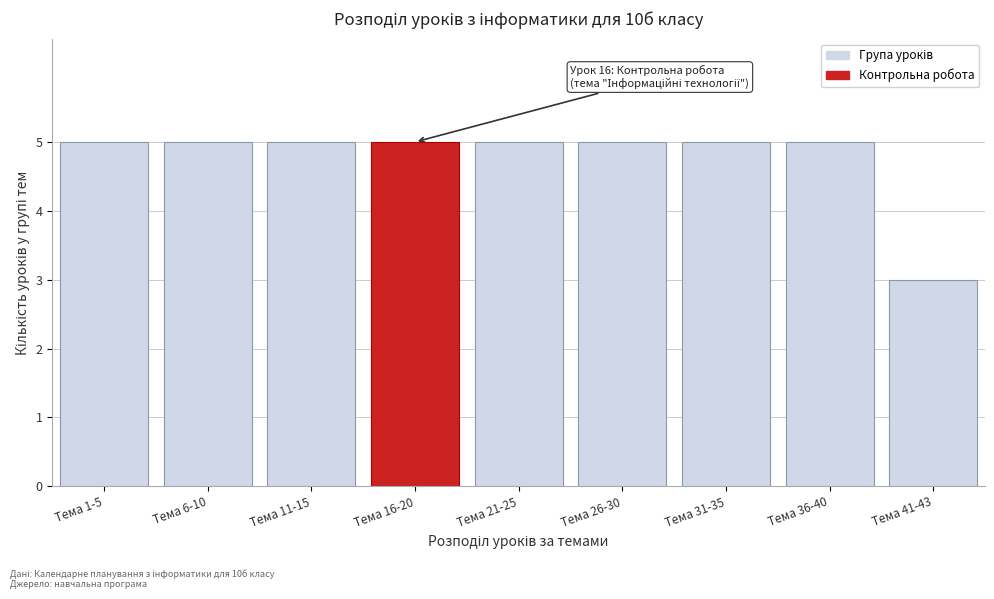

Reading right to left, what are all the values shown in this chart?

Тема 41-43=3	Тема 36-40=5	Тема 31-35=5	Тема 26-30=5	Тема 21-25=5	Тема 16-20=5	Тема 11-15=5	Тема 6-10=5	Тема 1-5=5